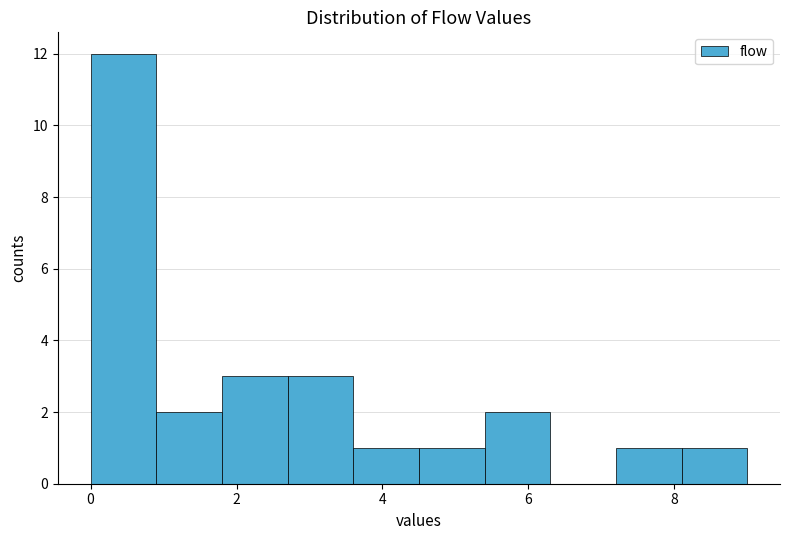

Reading left to right, list every bar in this chart as the range it spans on the x-axis followed by its height. Neither the bar edges nor the heights are printed on the chart, so give them approximately, as read against the axes.

0.0 to 0.9: 12
0.9 to 1.8: 2
1.8 to 2.7: 3
2.7 to 3.6: 3
3.6 to 4.5: 1
4.5 to 5.4: 1
5.4 to 6.3: 2
6.3 to 7.2: 0
7.2 to 8.1: 1
8.1 to 9.0: 1